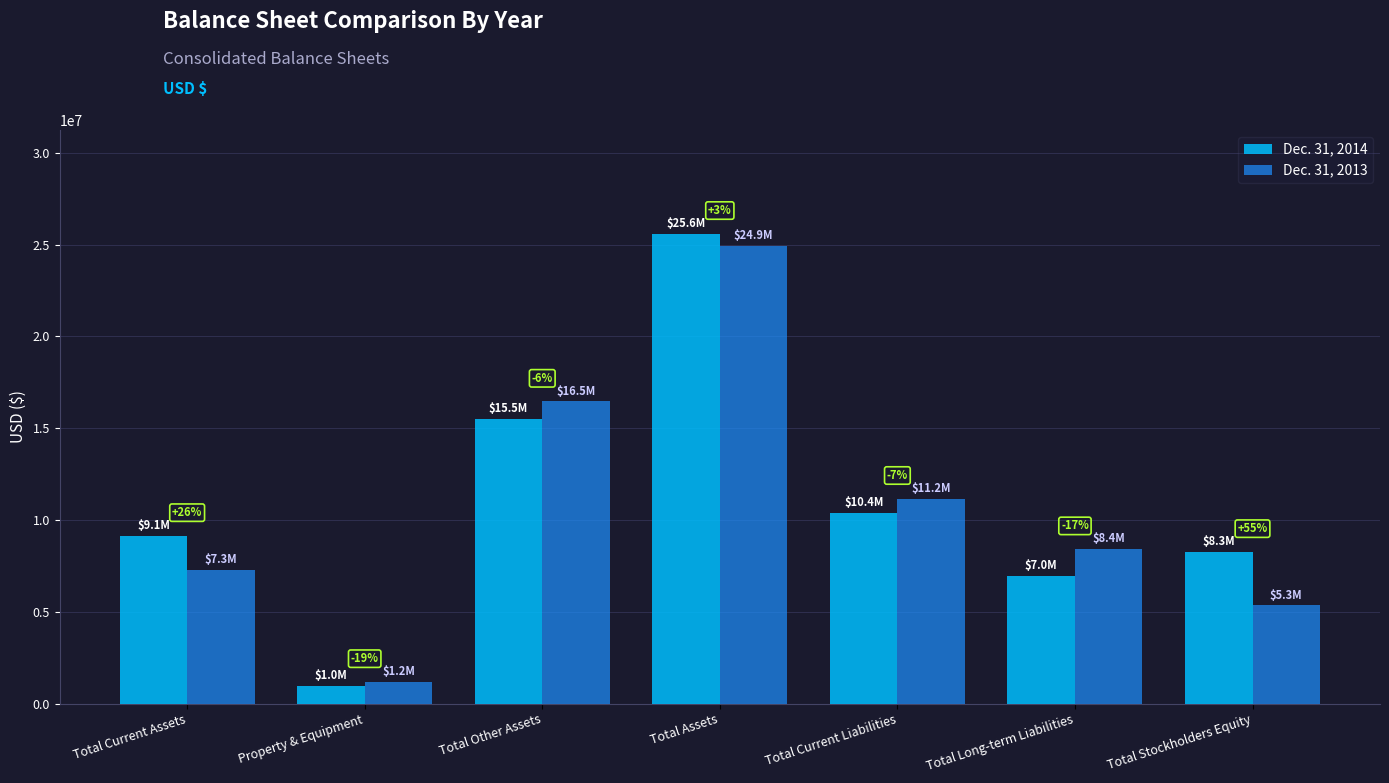

What are all the series names shown in the legend?

Dec. 31, 2014, Dec. 31, 2013